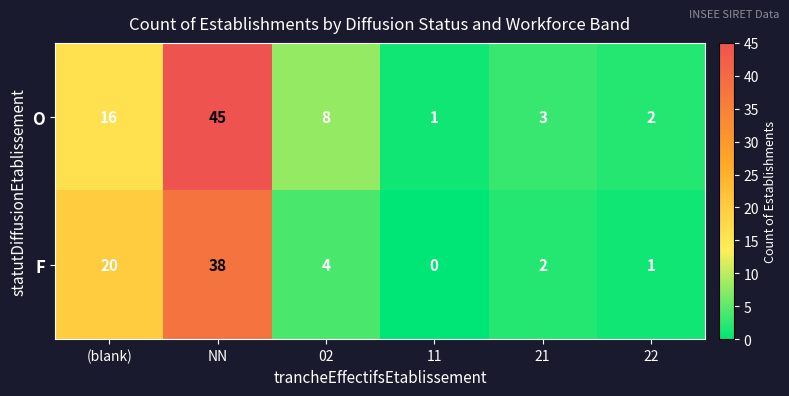

At how many categories does at least one series exceed 6?

3